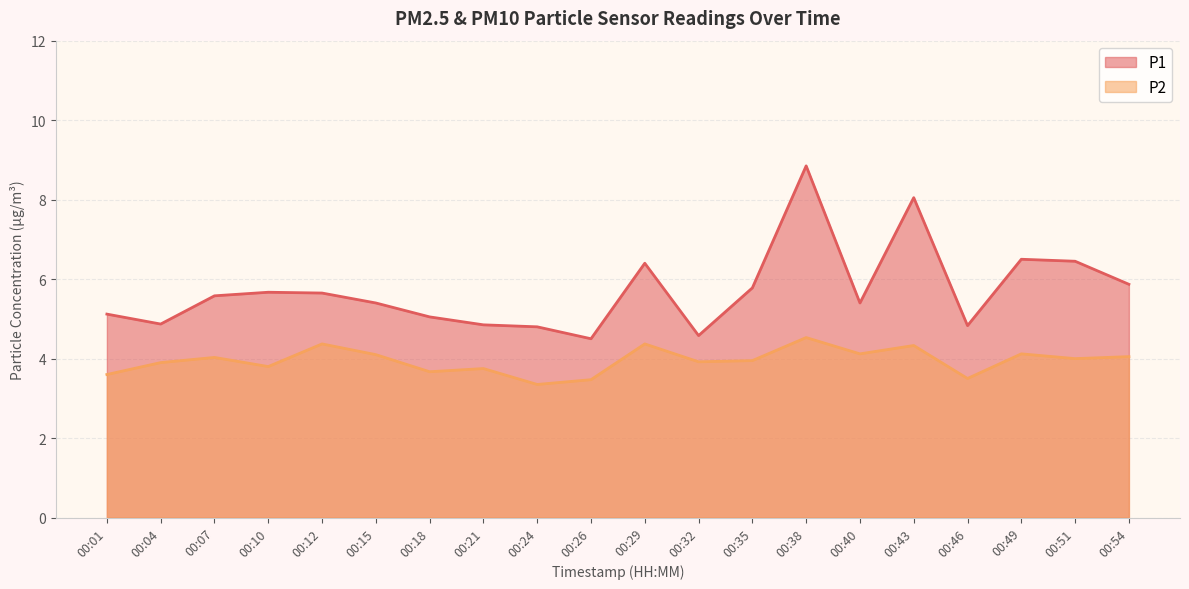

How many lines are shown in the chart?

2